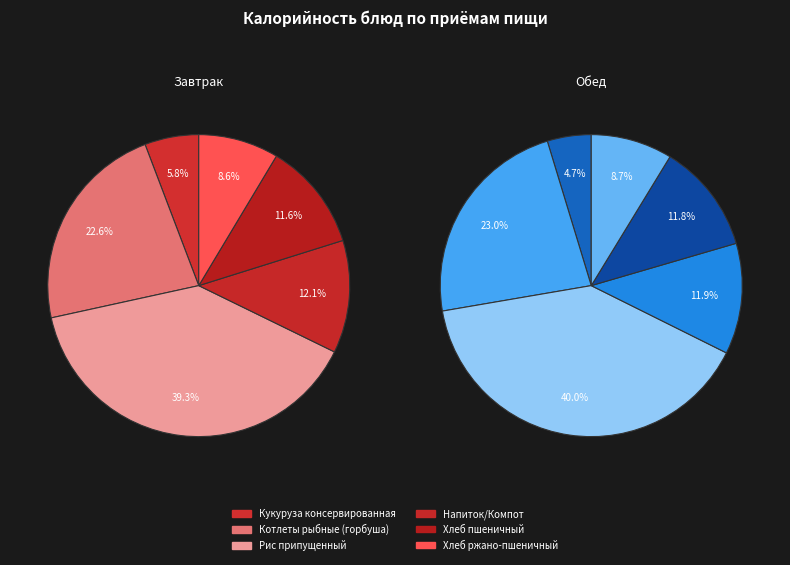

What portion of the pie excludes Кукуруза консервированная?

94.2%